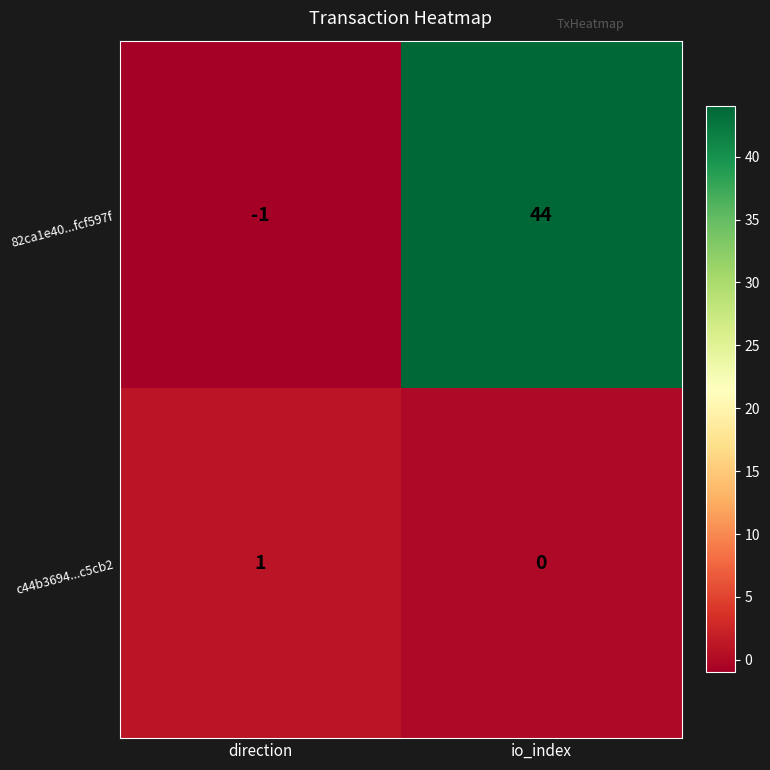

At which label is 82ca1e40...fcf597f closest to 21?

direction